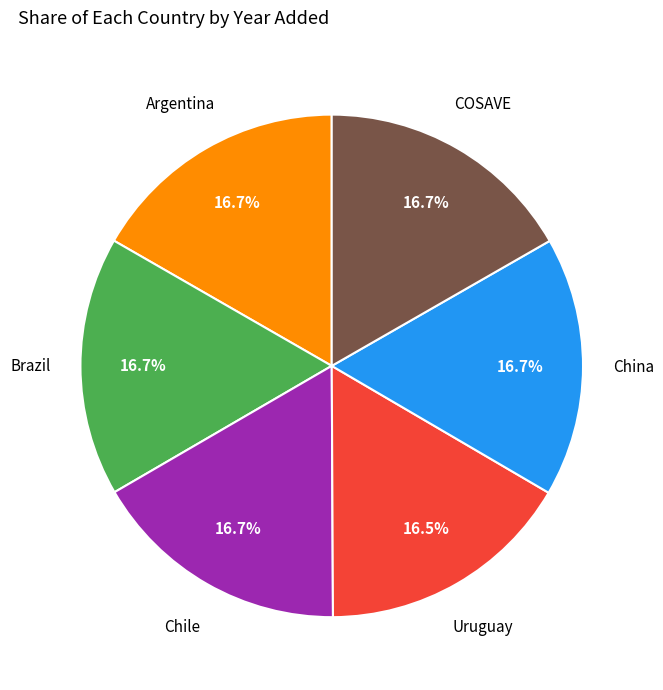

Is there any slice that represents more than half of the pie?

No